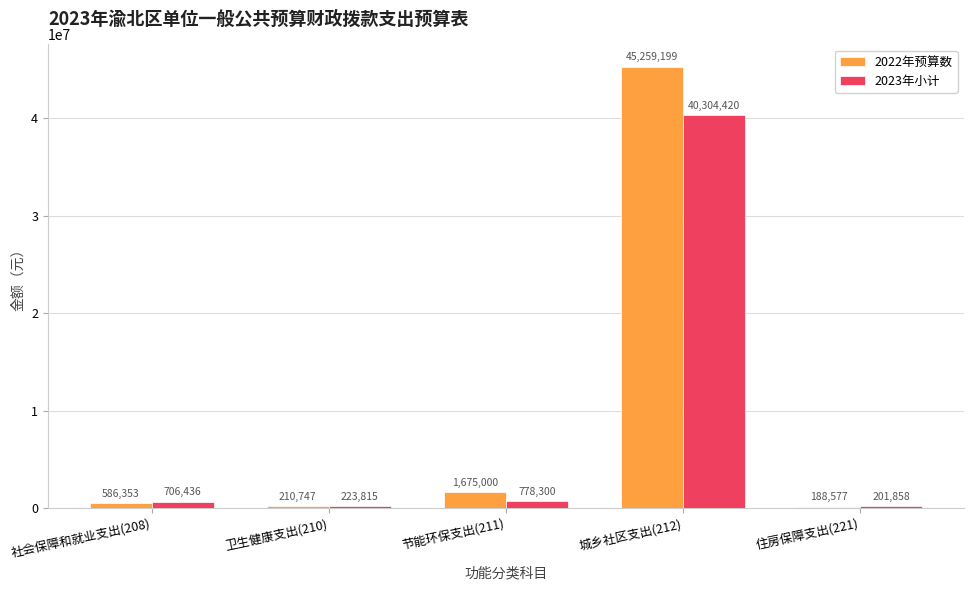

At which label does 2022年预算数 reach its peak?

城乡社区支出(212)